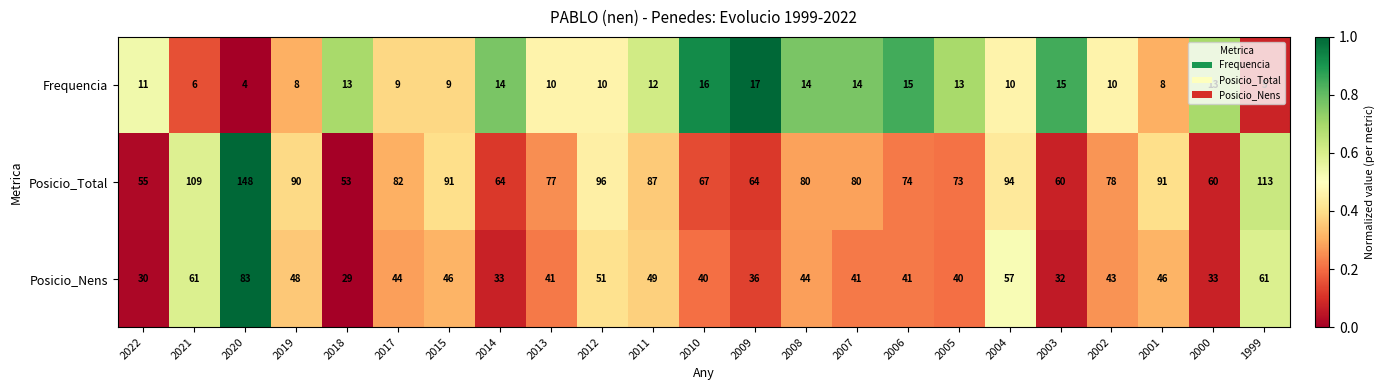

Between 2021 and 2005, which series saw the biggest shift?

Posicio_Total